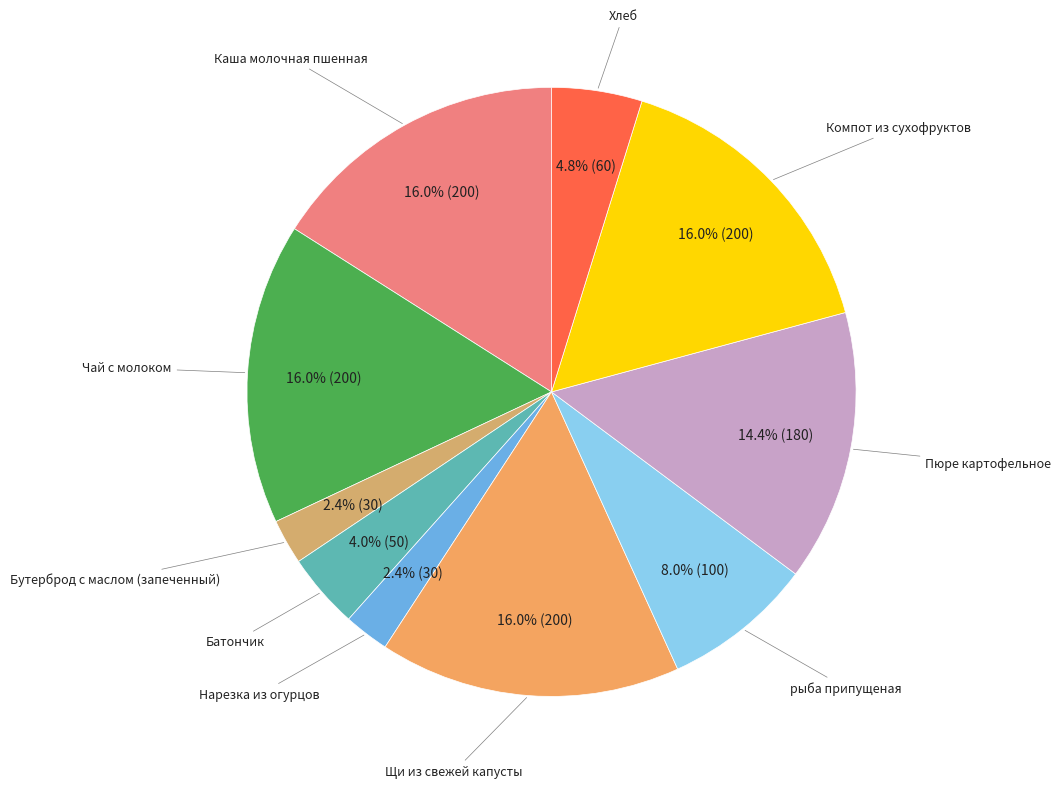

True or false: Чай с молоком accounts for 16% of the total.

True